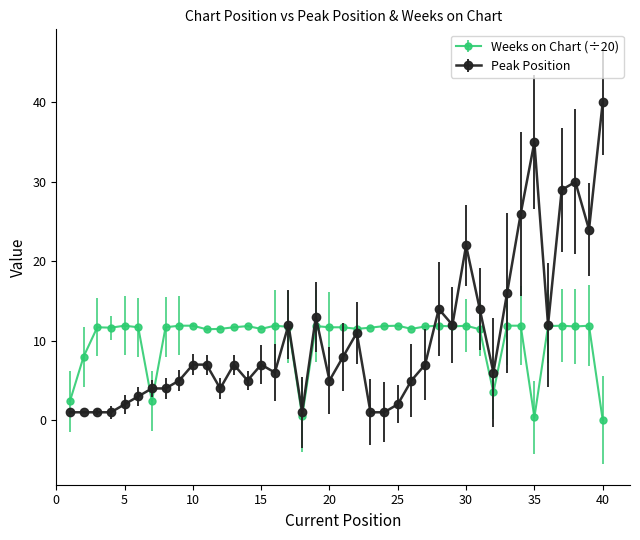

At how many categories does at least one series exceed 34?

2